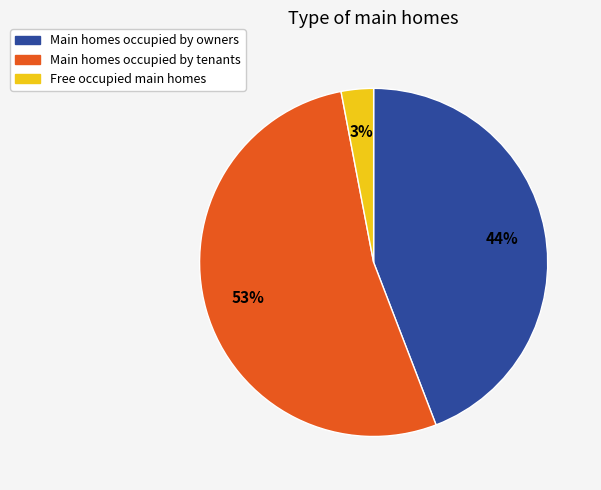

To the nearest percent, what is the average slice percentage?

33%